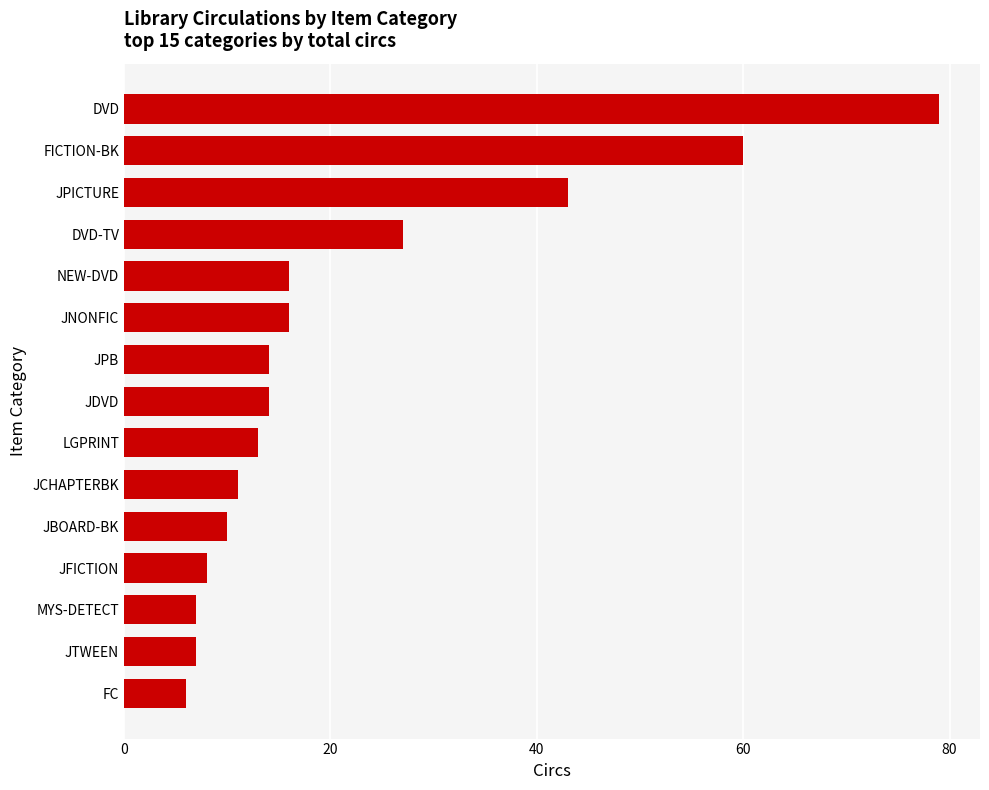

Which has a higher value, FICTION-BK or NEW-DVD?

FICTION-BK